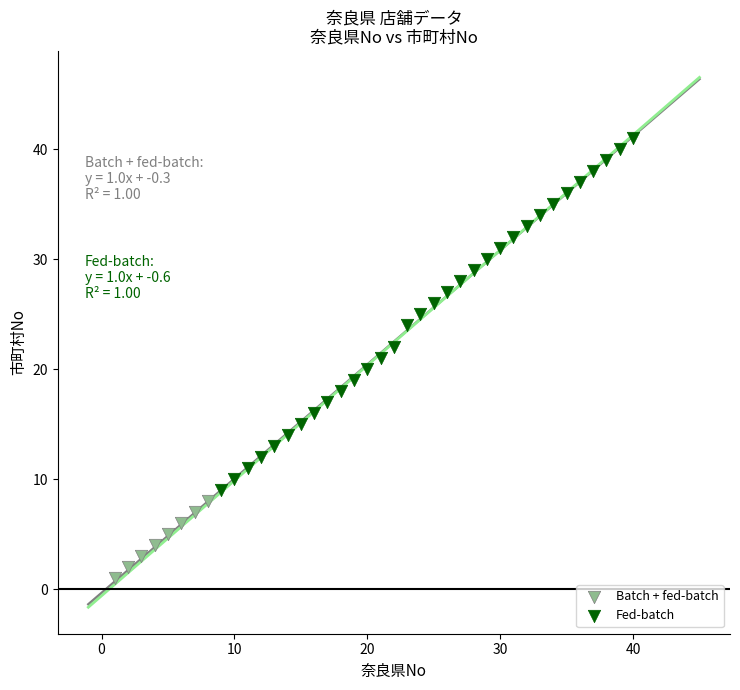

What are all the series names shown in the legend?

Batch + fed-batch, Fed-batch